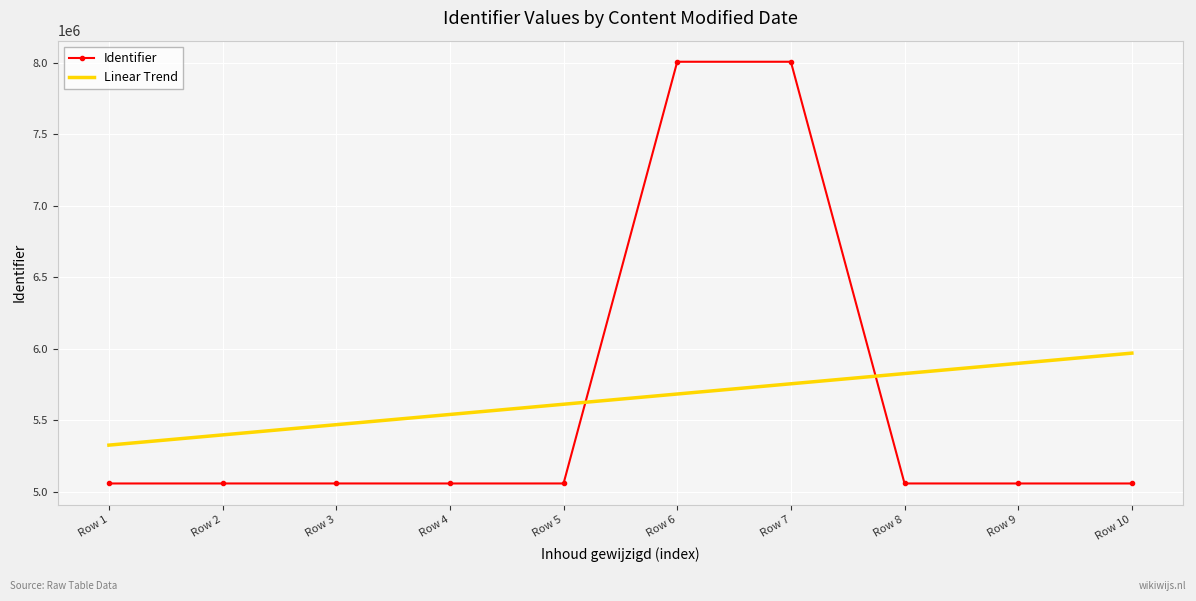

What is the smallest value displayed?

5056967.0